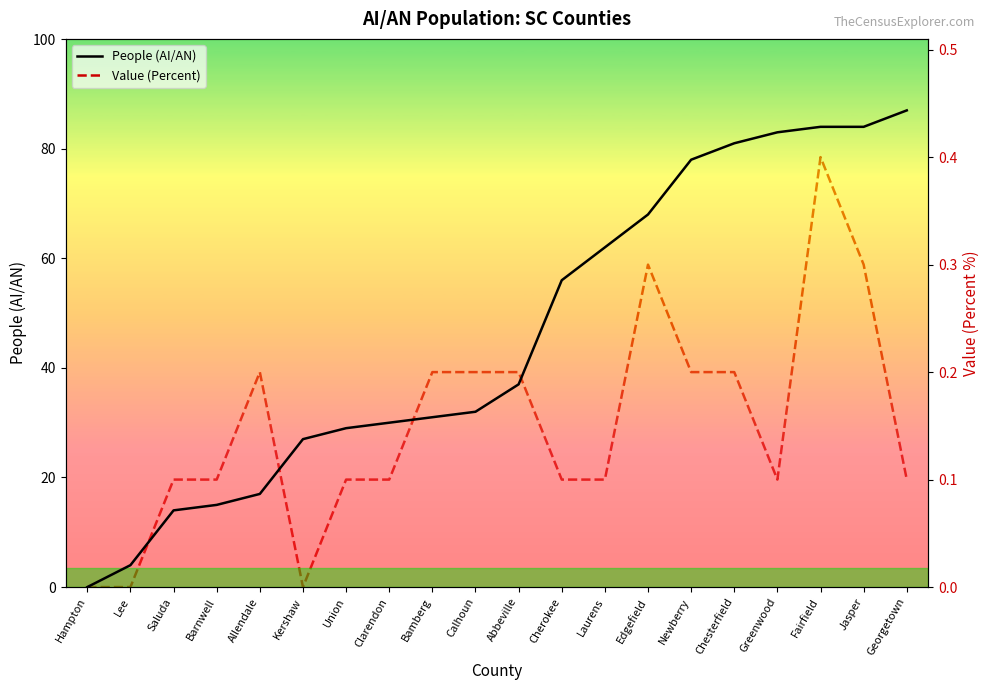

How many categories are shown in the chart?

20